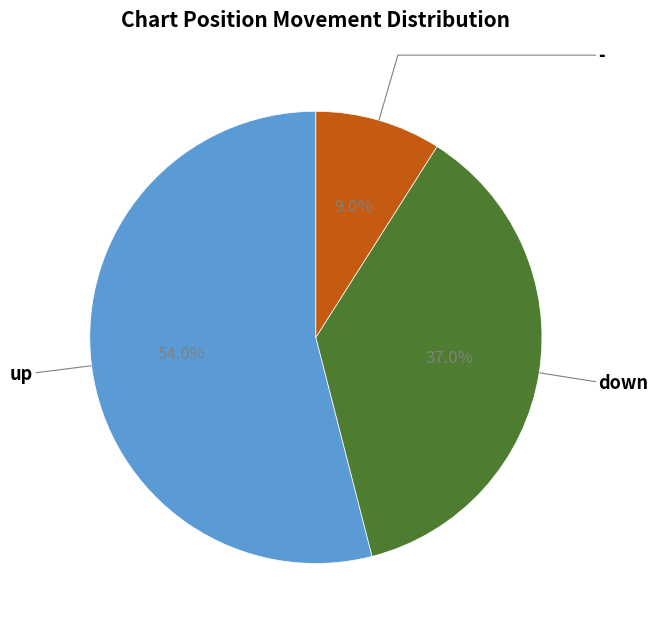

Which slice is the smallest?

-